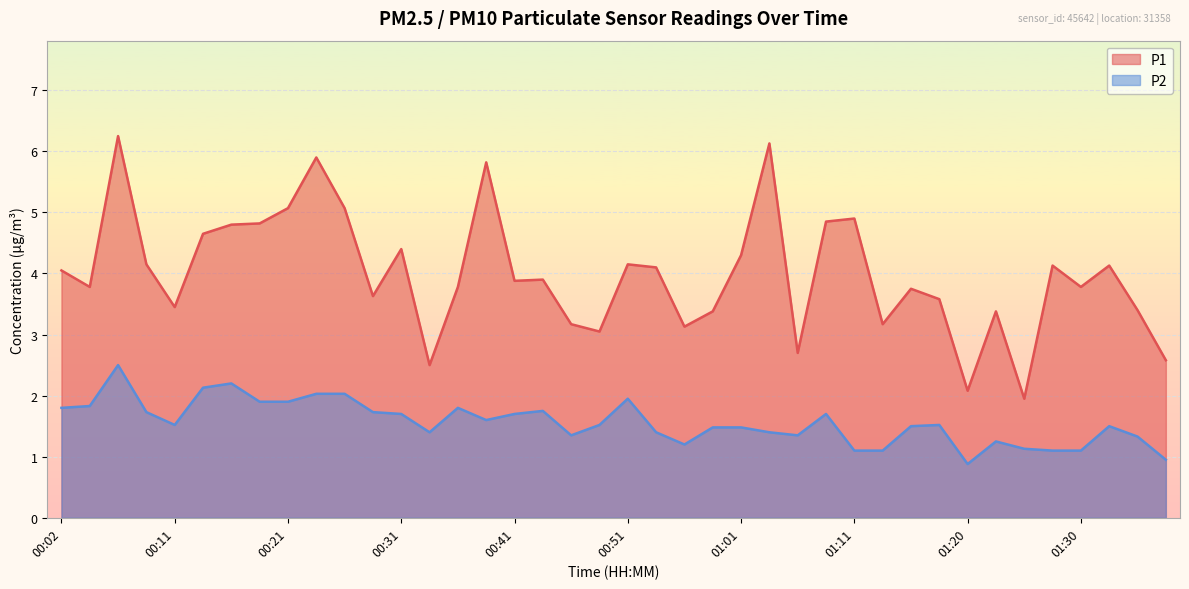

How many lines are shown in the chart?

2